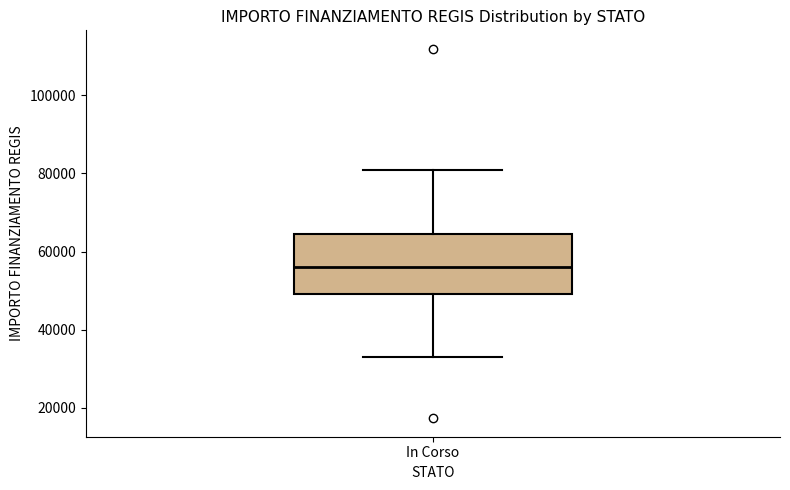

Transcribe this box plot: give where the median line is, the range the box spans, and where the two whiskers end, as read against the y-axis. The values are not printed on the chart, so give them approximately, as read against the axis.

median 56000, box 50000 to 64000, whiskers 32000 to 80000